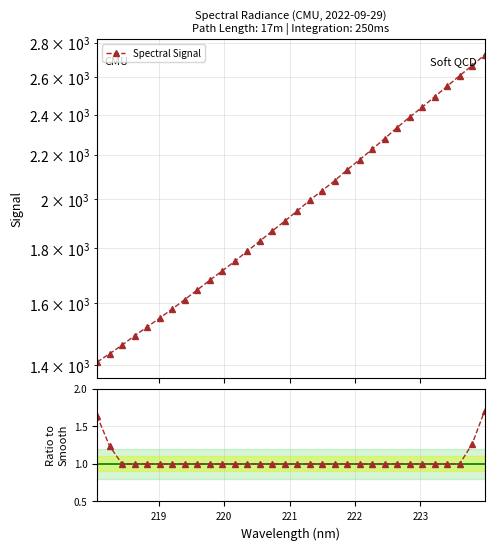

The value of Ratio to Smooth at 14 is 1.3. True or false?

False